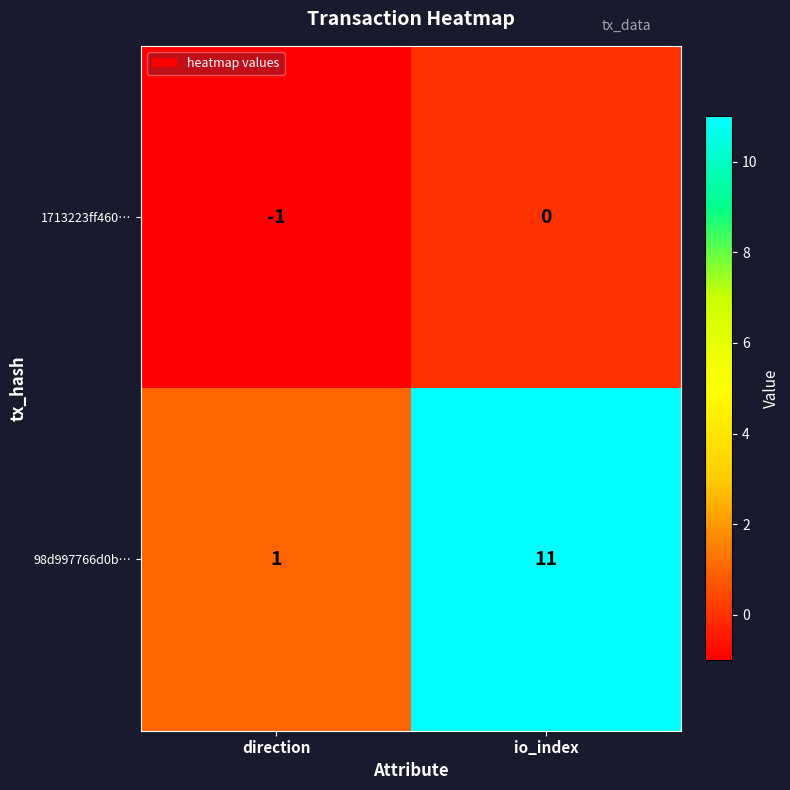

List the series in order of their overall mean, highest first.

98d997766d0b…, 1713223ff460…